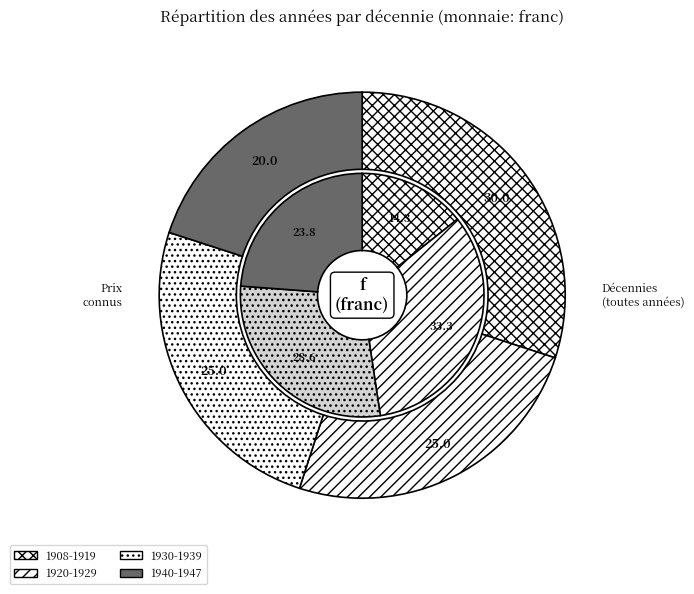

Do f and 33 together represent more than half of the pie?

No